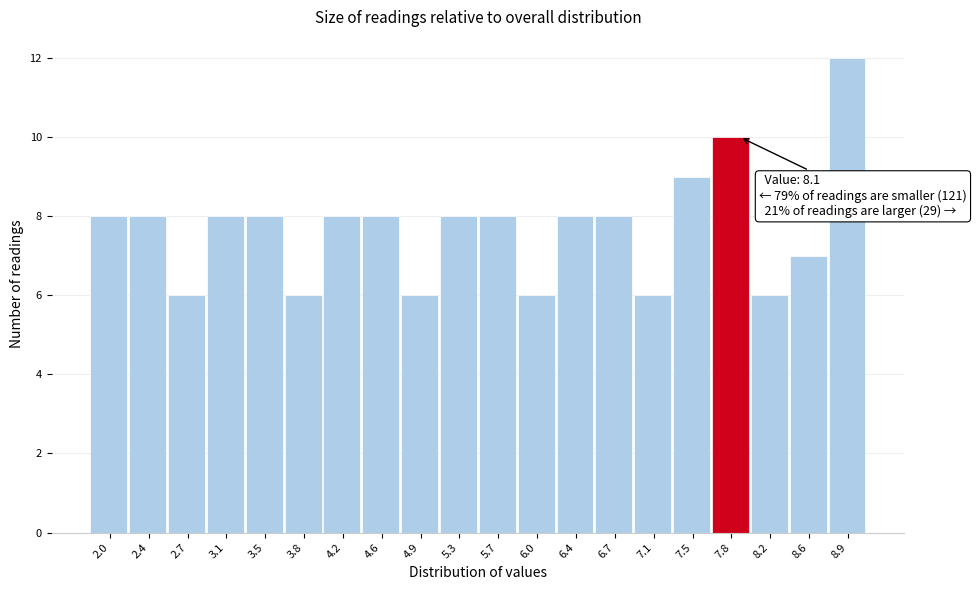

Reading left to right, list all the values displayed in this chart.

8	8	6	8	8	6	8	8	6	8	8	6	8	8	6	9	10	6	7	12